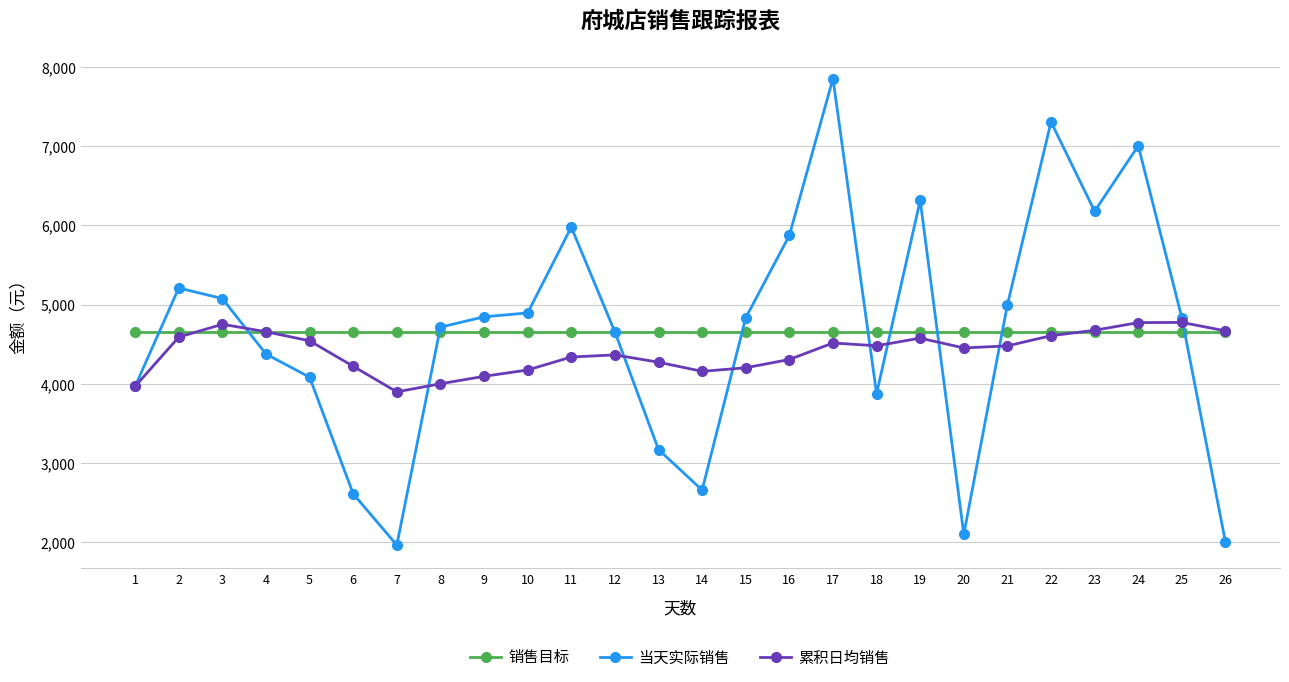

Is this an area chart (filled region under the line)?

No